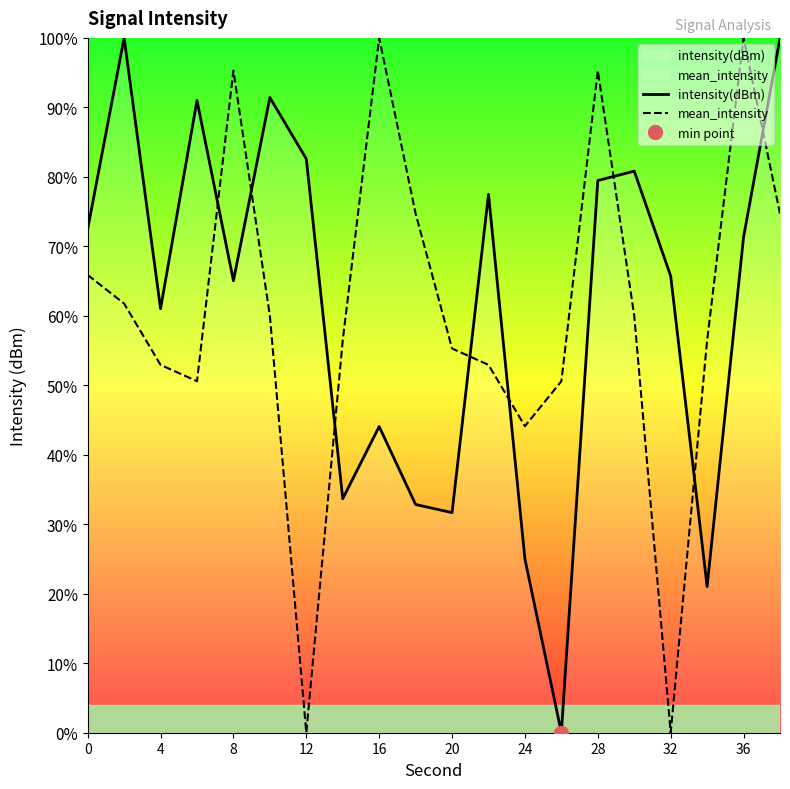

True or false: mean_intensity and intensity(dBm) intersect in this chart.

True